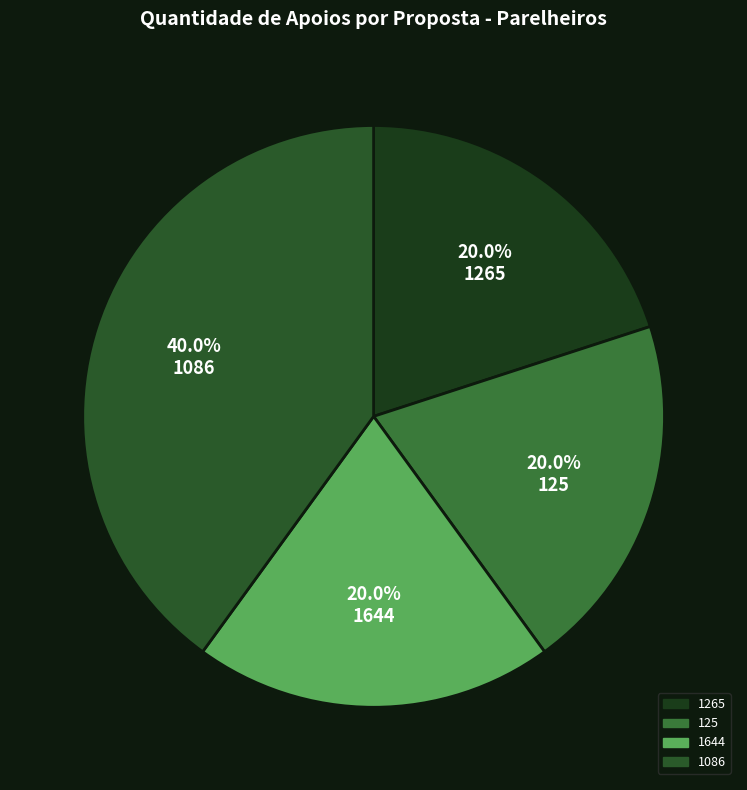

How many segments does this pie chart have?

4